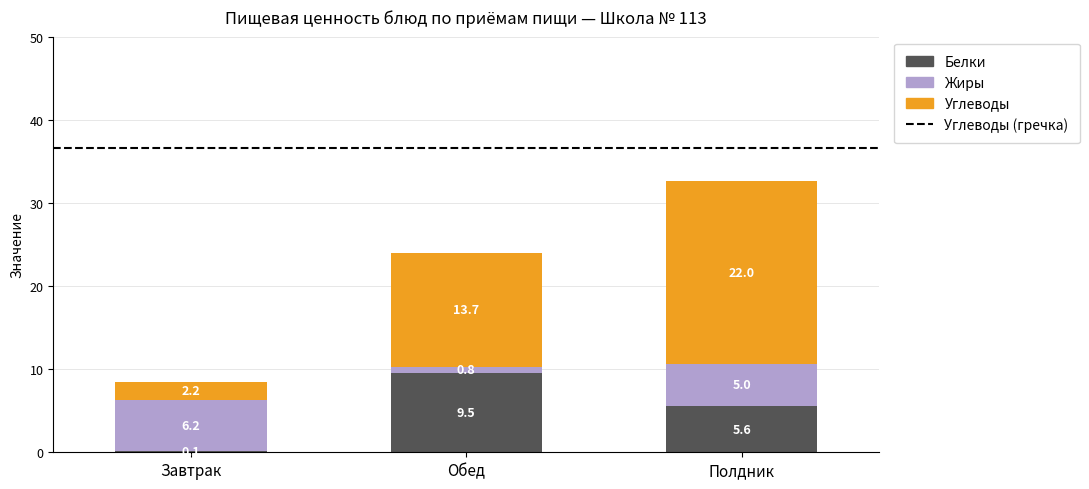

At which label does Белки reach its peak?

Обед